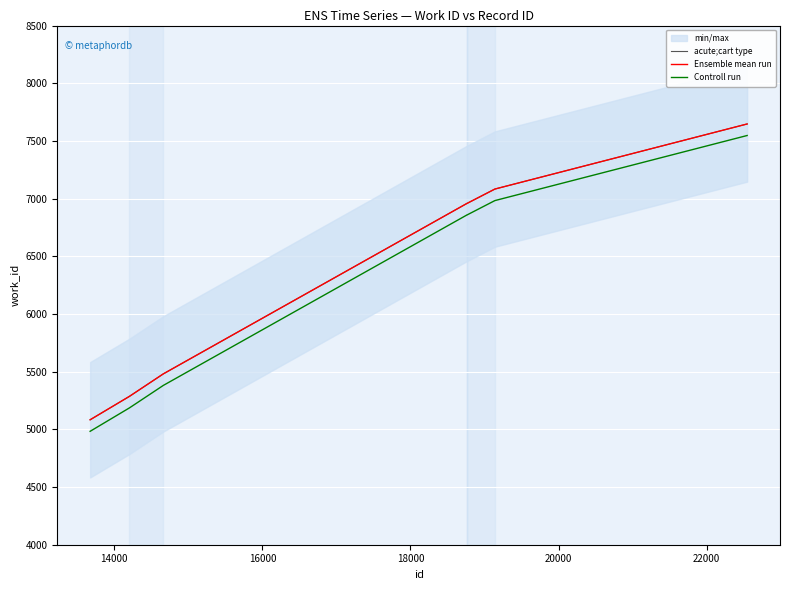

List the series in order of their peak value, highest first.

acute;cart type, Ensemble mean run, Controll run